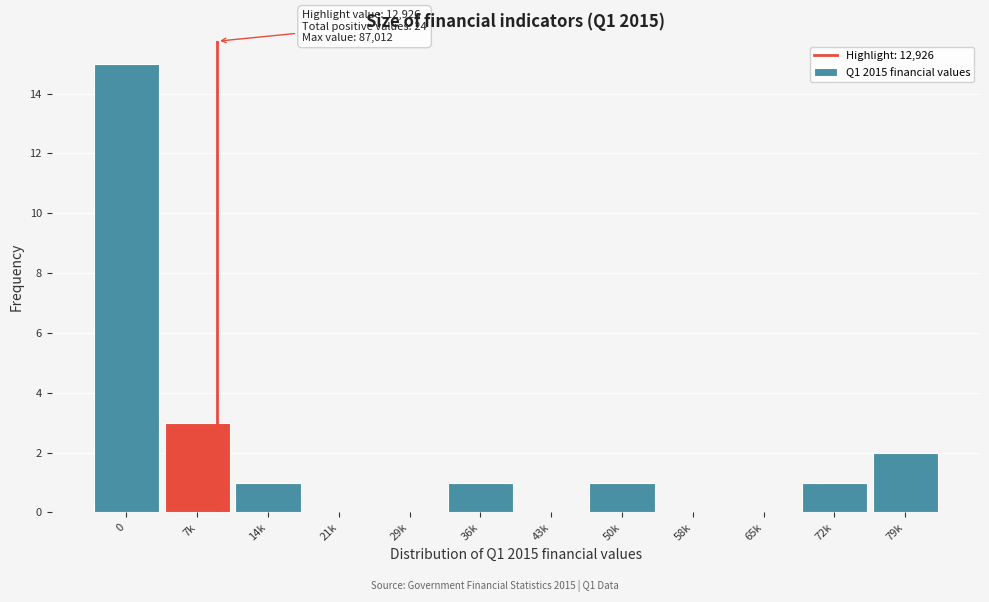

Reading left to right, list all the values displayed in this chart.

0=15	7k=3	14k=1	21k=0	29k=0	36k=1	43k=0	50k=1	58k=0	65k=0	72k=1	79k=2